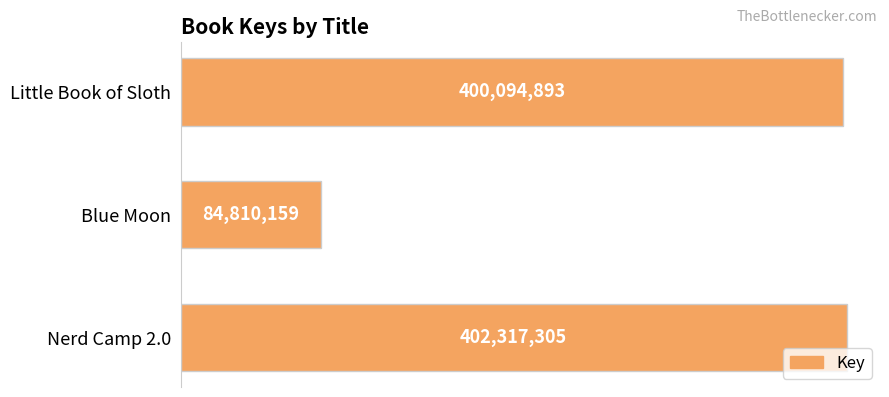

Rank the categories by value from highest to lowest.

Nerd Camp 2.0, Little Book of Sloth, Blue Moon